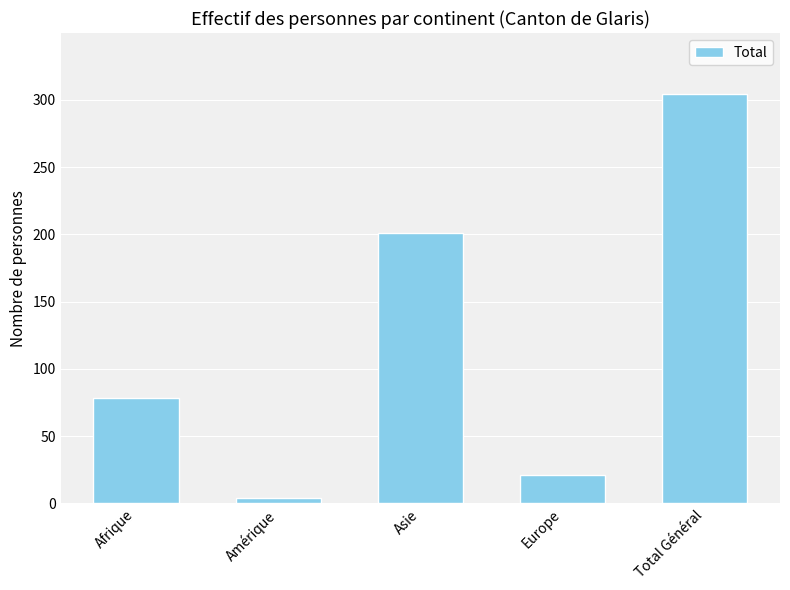

What is the difference between the values at Amérique and Total Général?

300